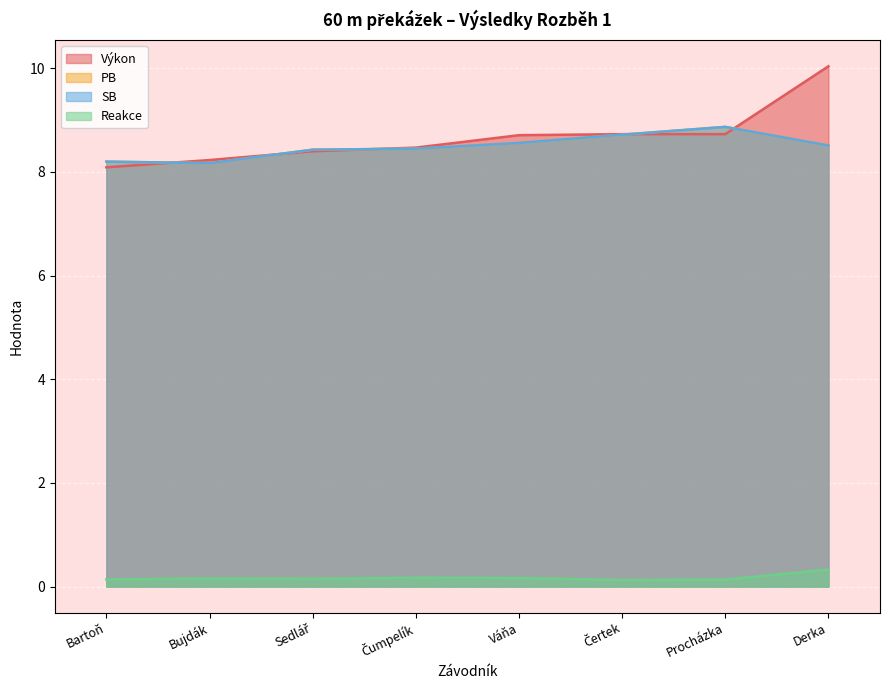

True or false: SB and PB cross at least once.

False